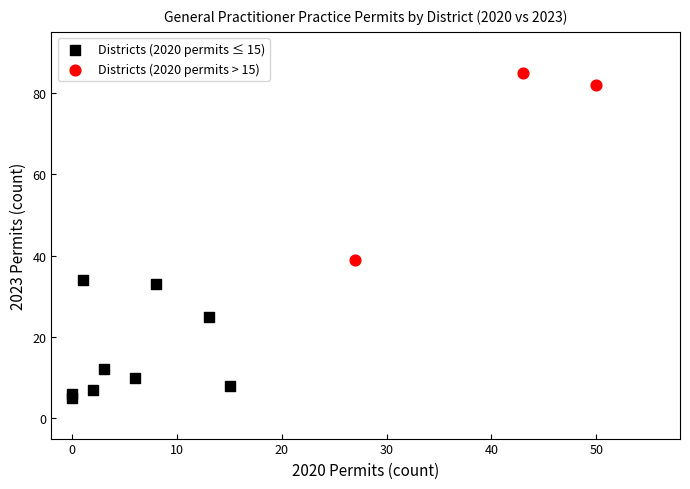

Which series contains the highest Y value?

Districts (2020 permits > 15)